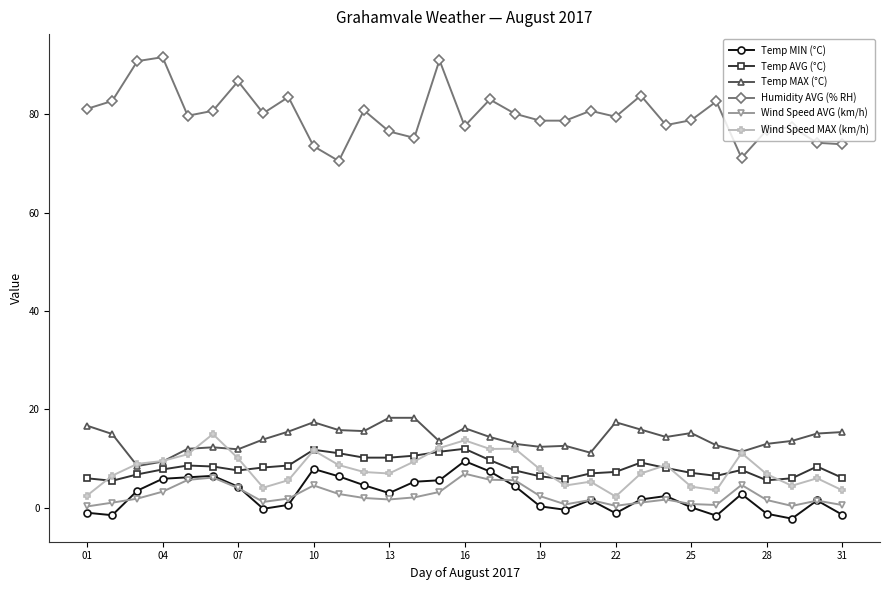

True or false: Temp MIN (°C) and Wind Speed MAX (km/h) intersect in this chart.

False